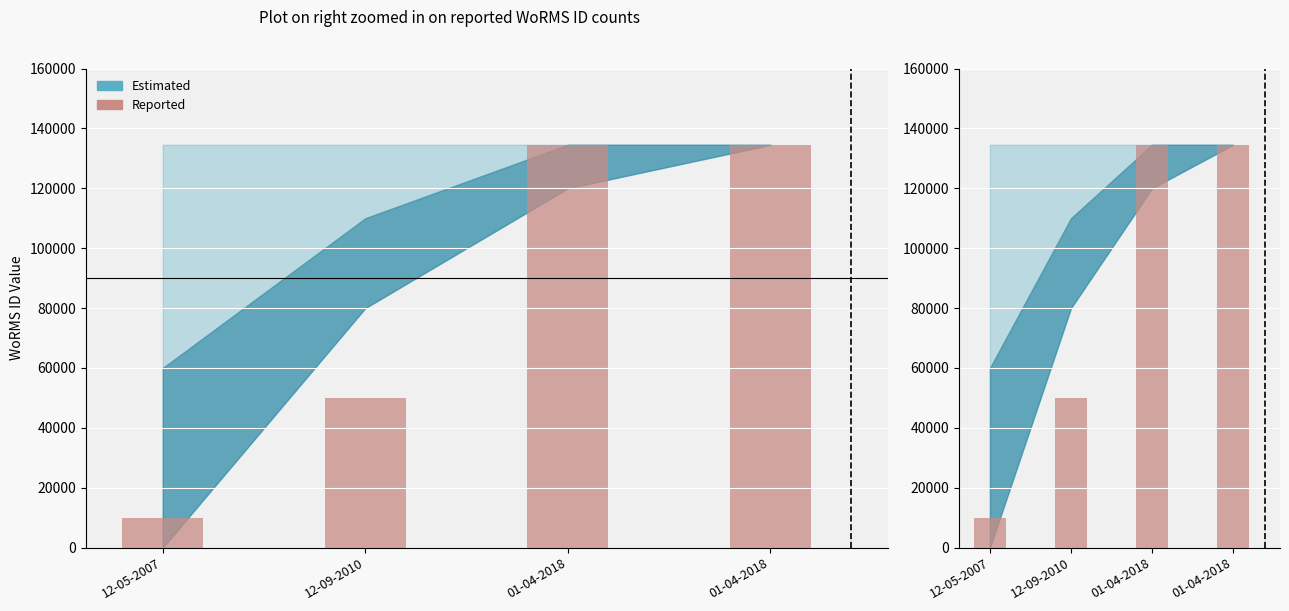

How many bars are there in total?

4